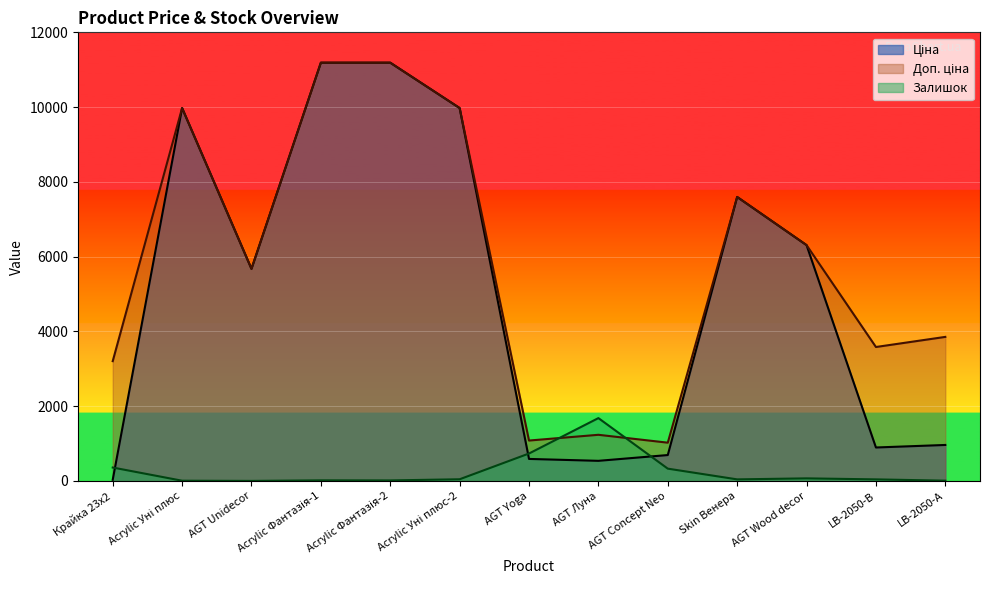

List the series in order of their peak value, highest first.

Ціна, Доп. ціна, Залишок